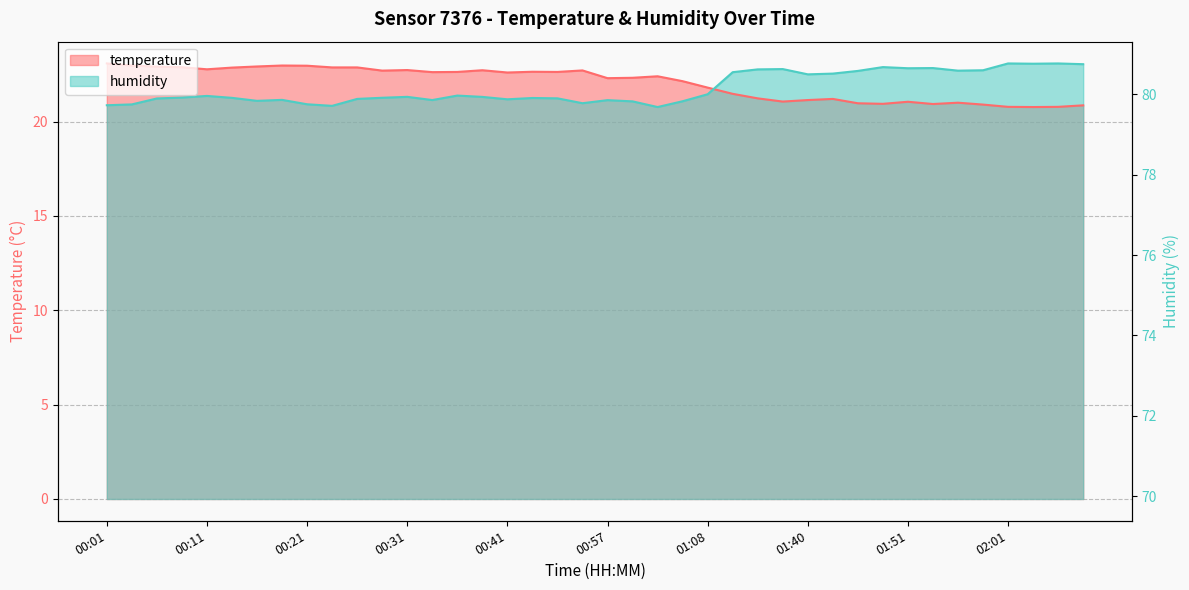

What is the greatest value displayed?

23.1